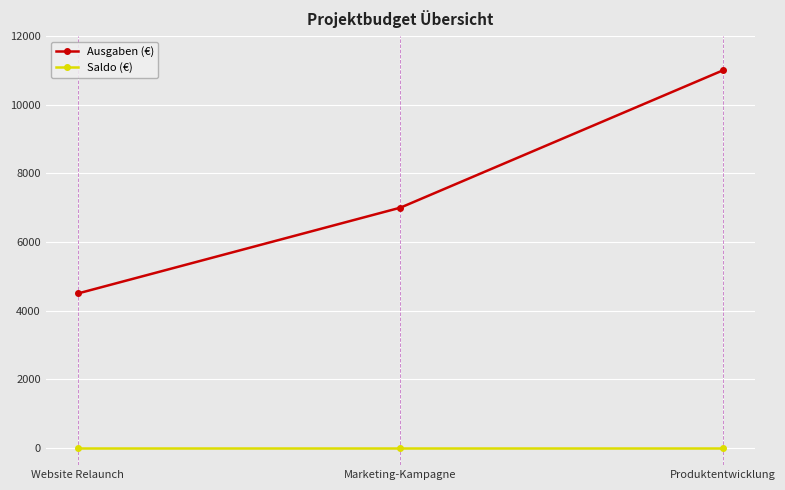

Which category has the highest value across all series?

Produktentwicklung